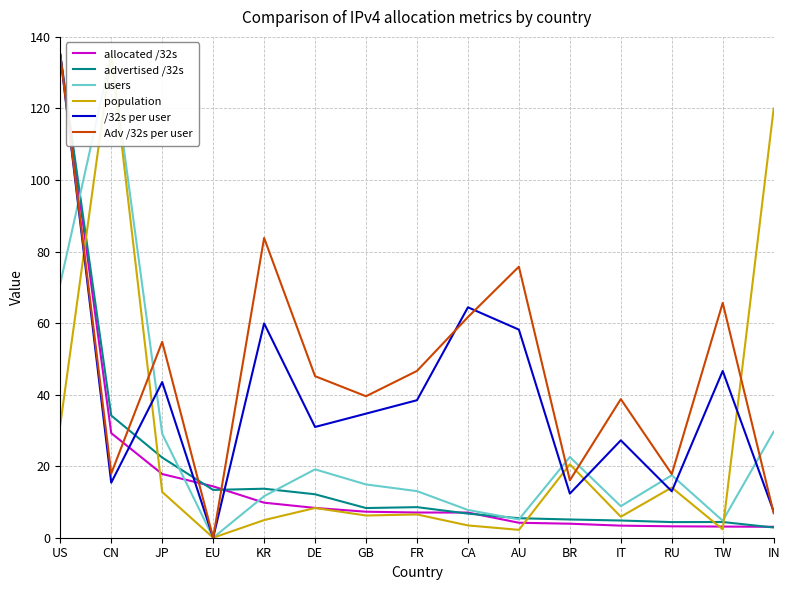

True or false: population has more than 2 points higher than both neighbors.

True